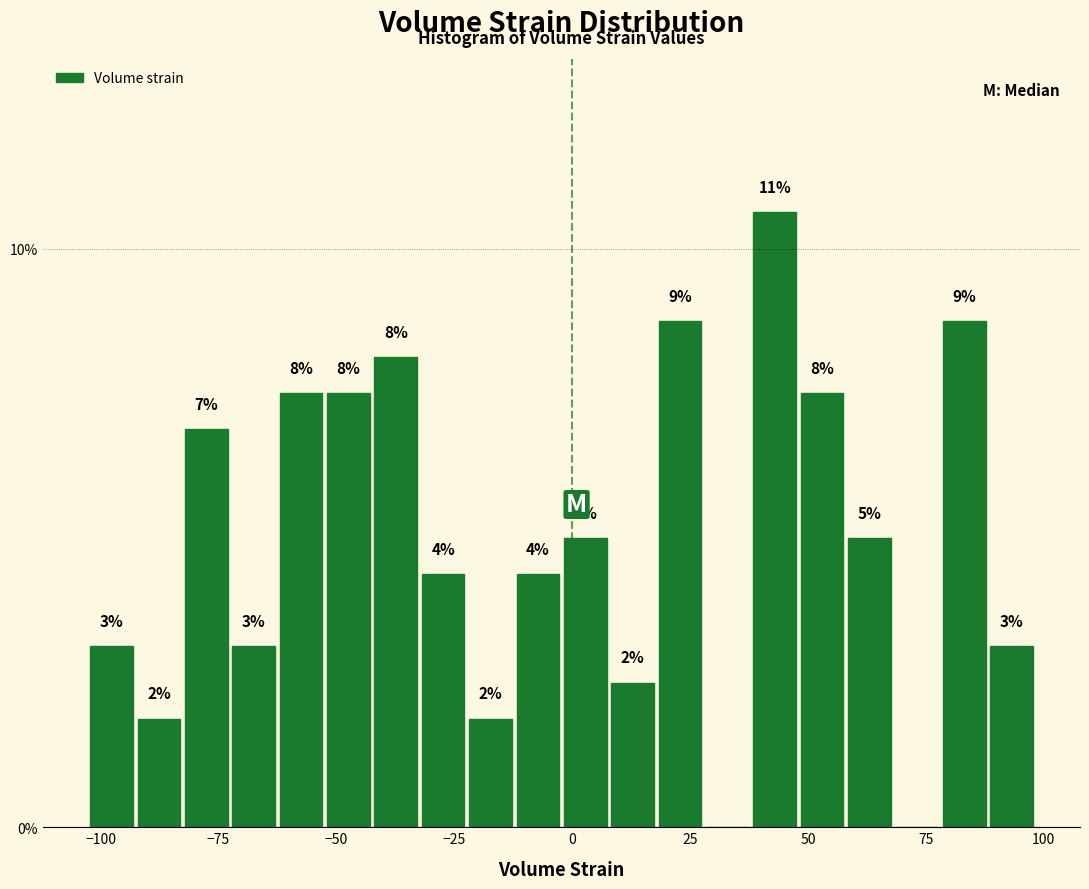

Read against the x-axis, roughly where is the centre of the tallest bar?

45